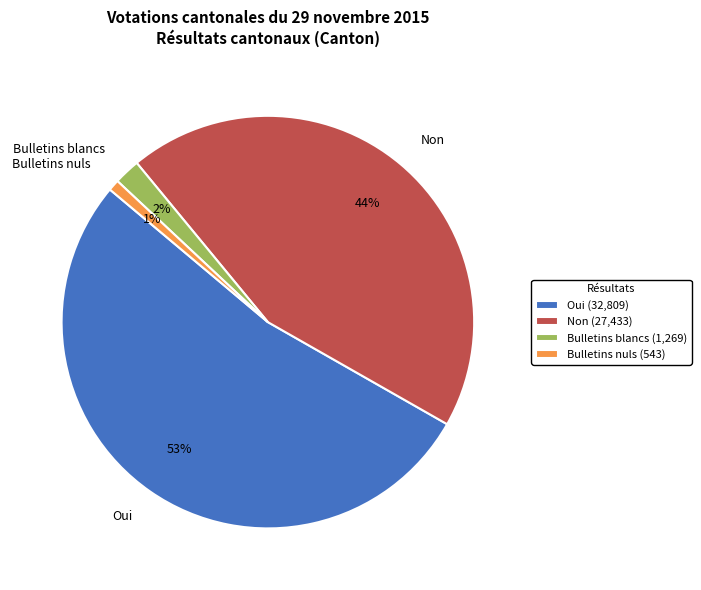

Between Non and Oui, which is larger?

Oui